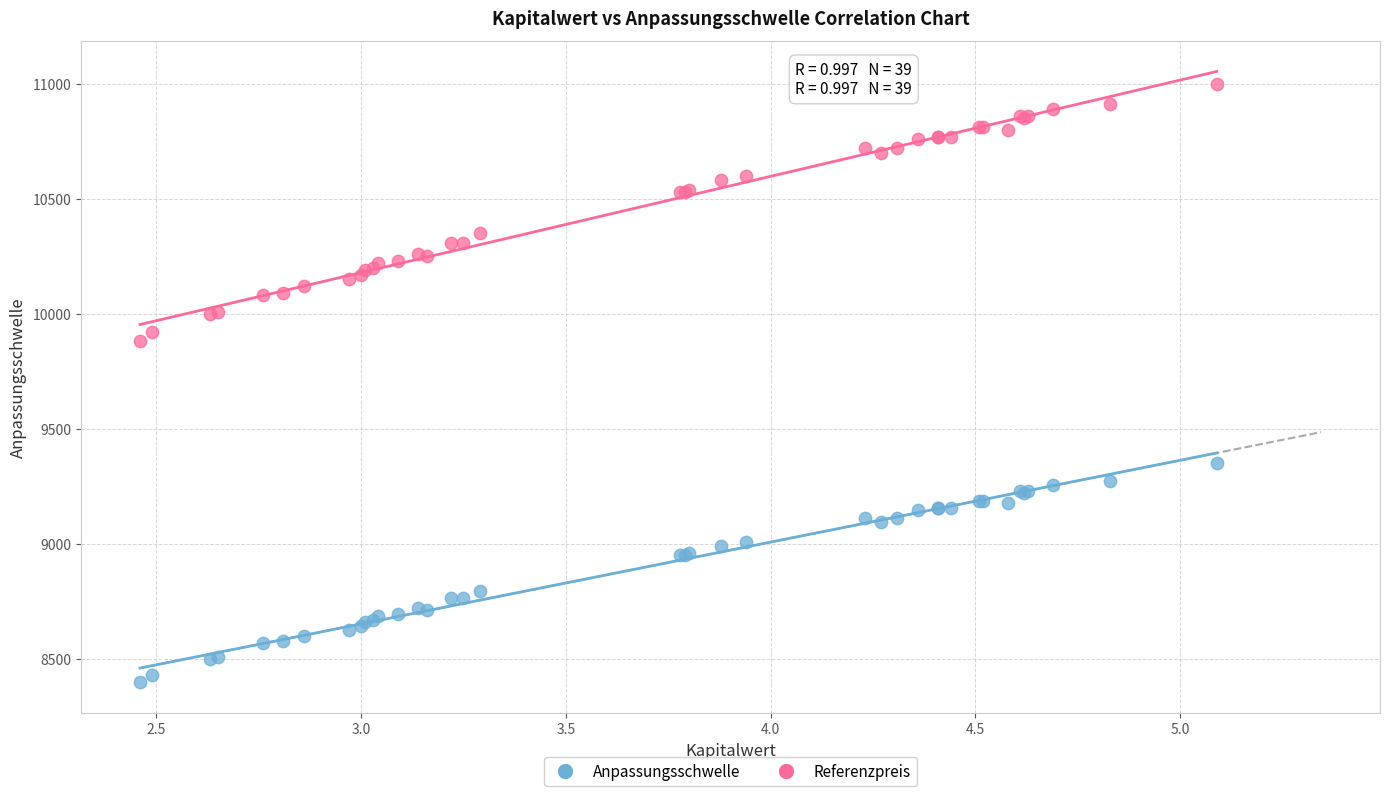

Which series has the widest spread of Y values?

Referenzpreis